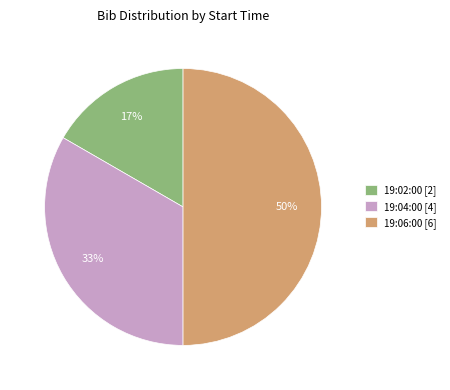

To the nearest percent, what is the difference between the 19:04:00 [4] and 19:06:00 [6] slice percentages?

17%